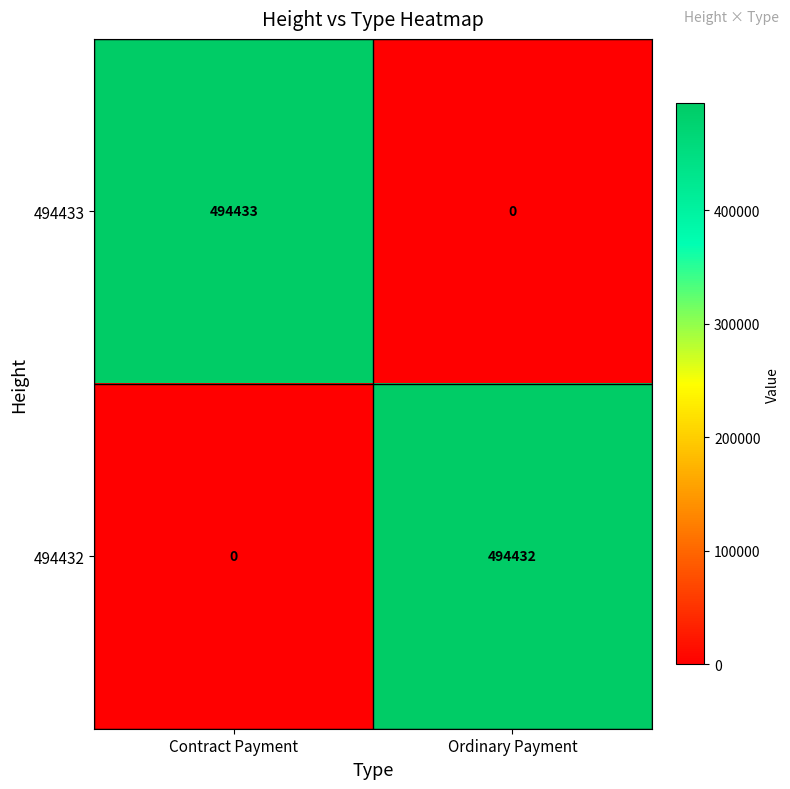

What is the maximum value for 494433?

494433